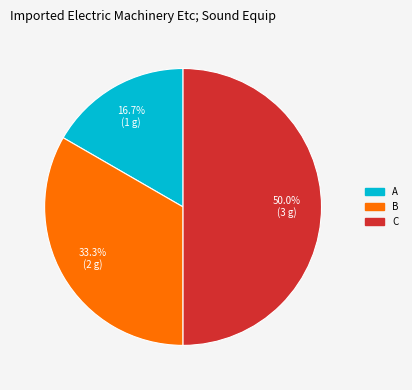

What is the smallest slice in the pie chart?

A